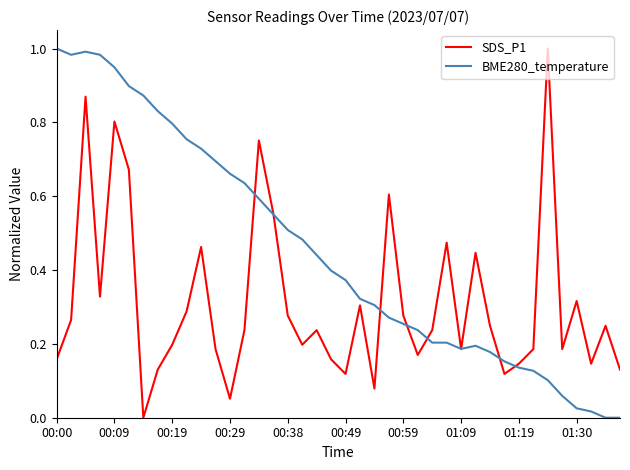

List the series in order of their overall mean, lowest first.

SDS_P1, BME280_temperature